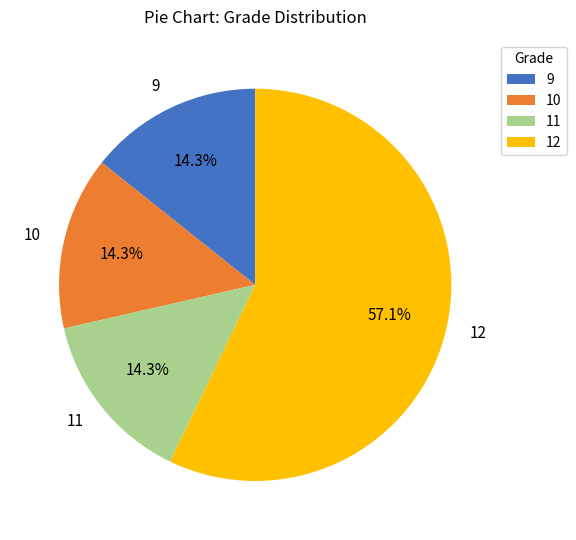

What percentage do 12 and 11 together represent?

71.4%